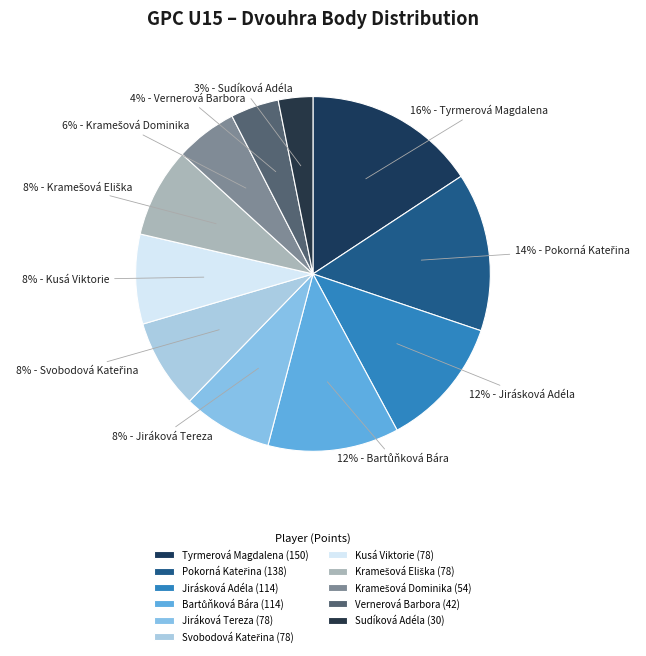

How many segments does this pie chart have?

11